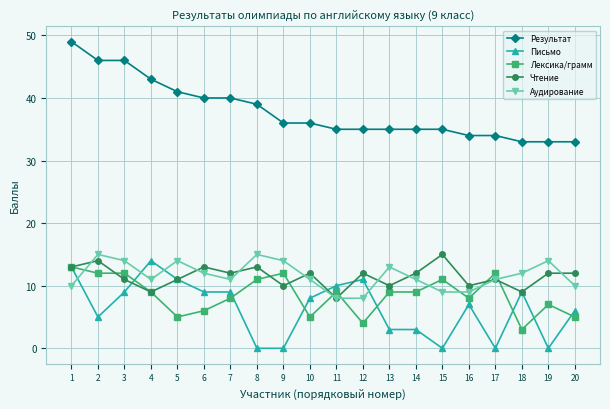

What is the difference between the highest and lowest values at 19?

33